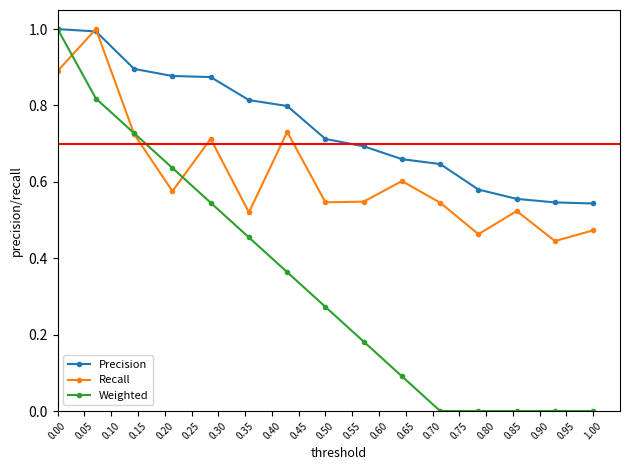

What is the value of the Recall point at the 2nd from the left?

1.0